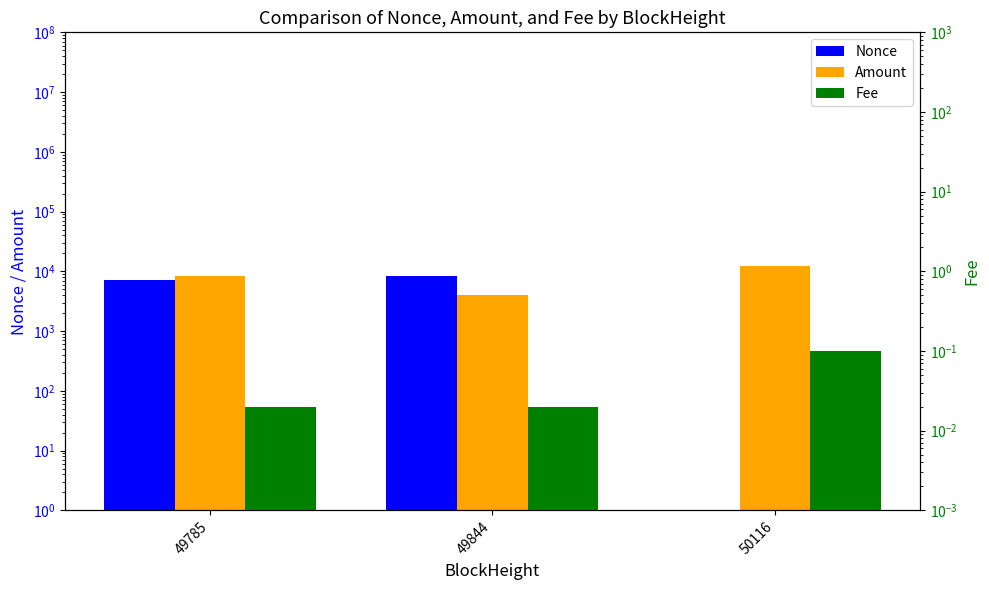

Rank the categories by Amount value from highest to lowest.

50116, 49785, 49844